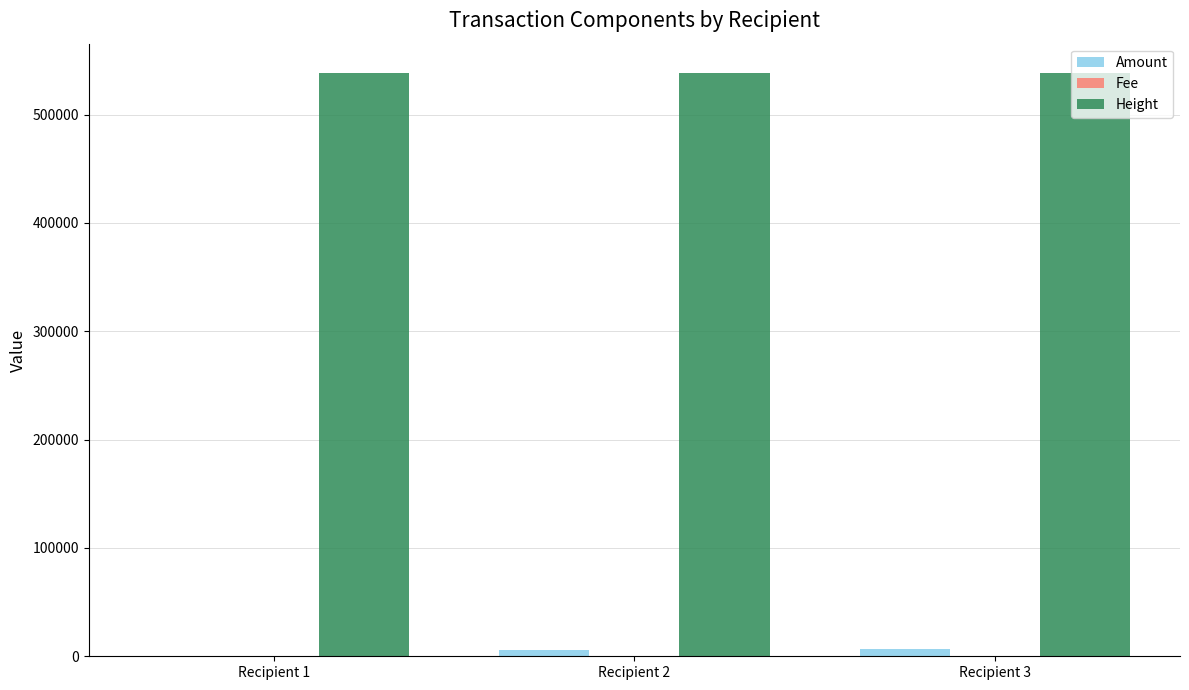

The value of Height at Recipient 1 is 538549. True or false?

True